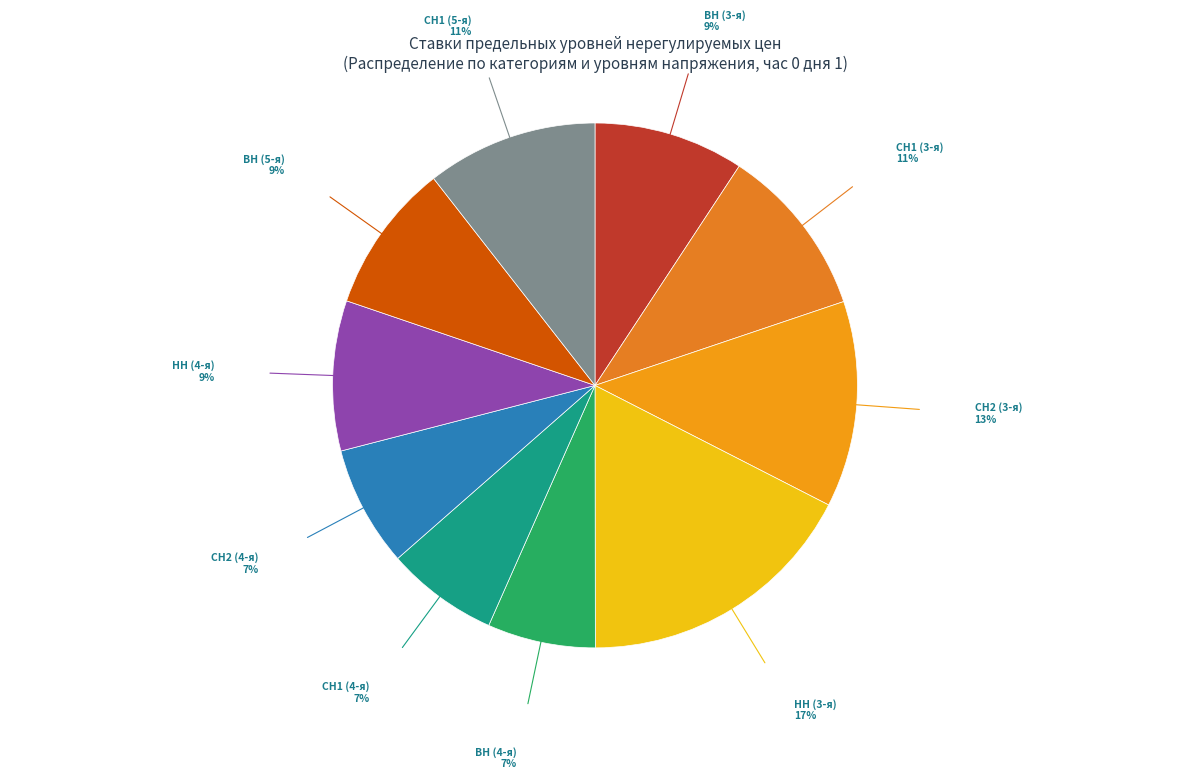

How many slices are in this pie chart?

10